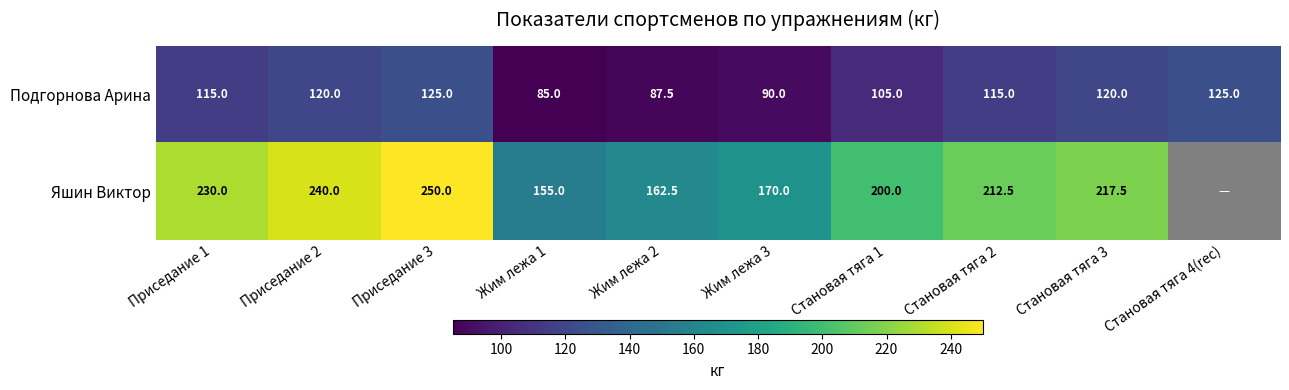

Where is Подгорнова Арина nearest to the value 105?

Становая тяга 1